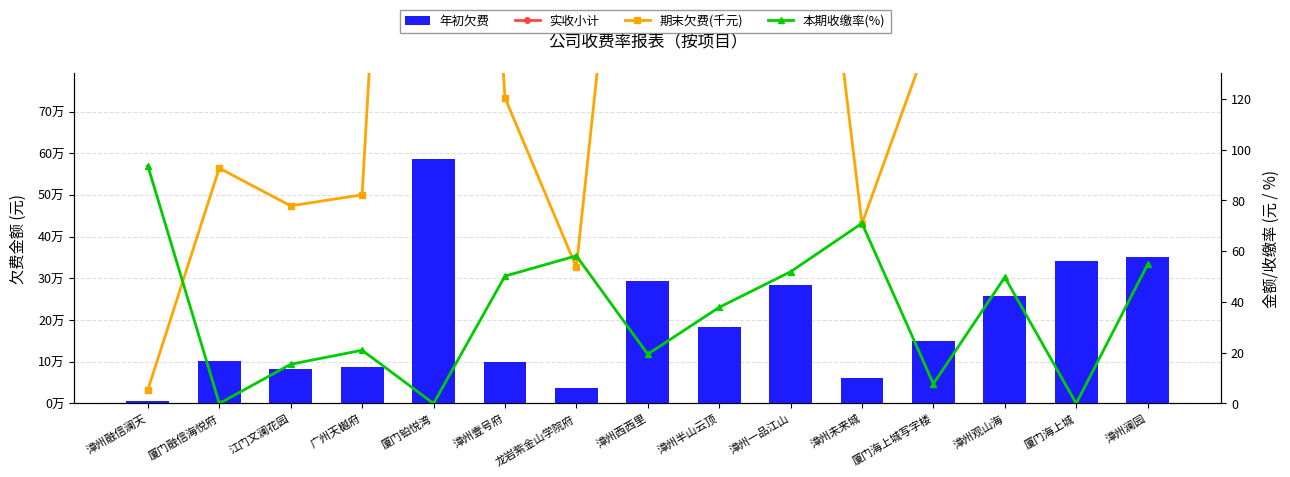

How many categories are shown in the chart?

15